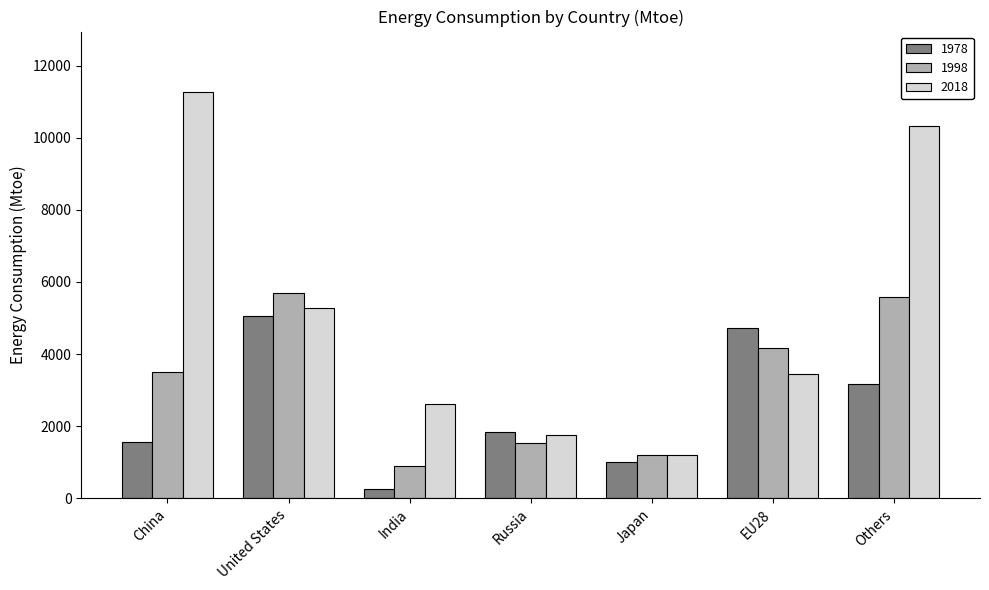

Which category has the lowest value in the 2018 series?

Japan